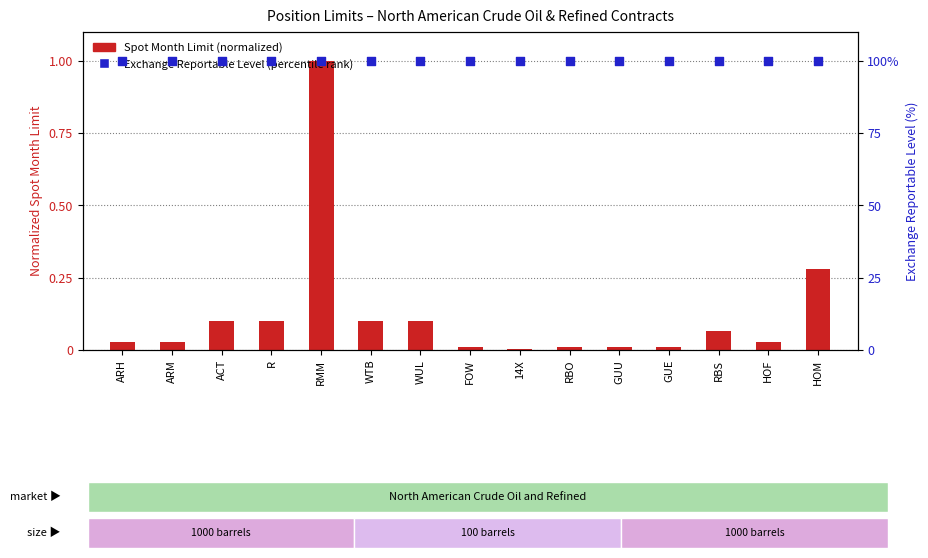

Which series has the widest spread of Y values?

Spot Month Limit (normalized)